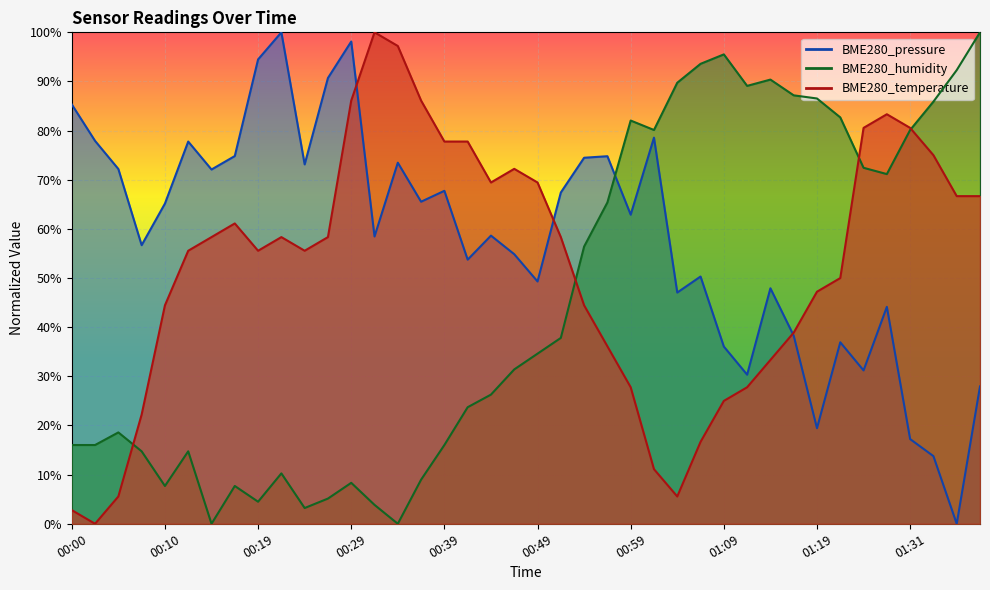

The BME280_humidity series shows 45.2 at 01:39. True or false?

False